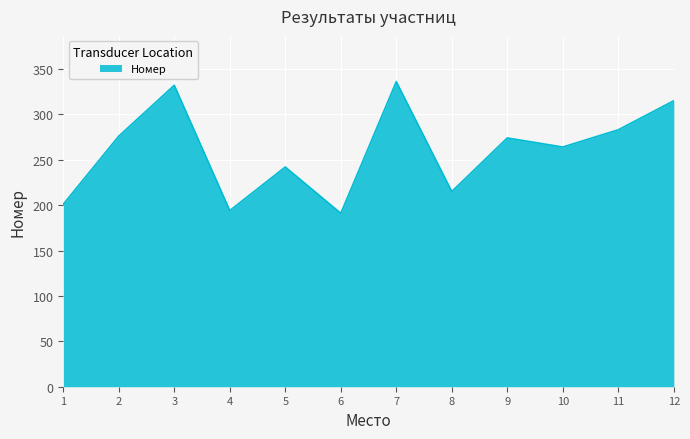

How many interior local peaks (higher than both neighbors) does the data have?

4